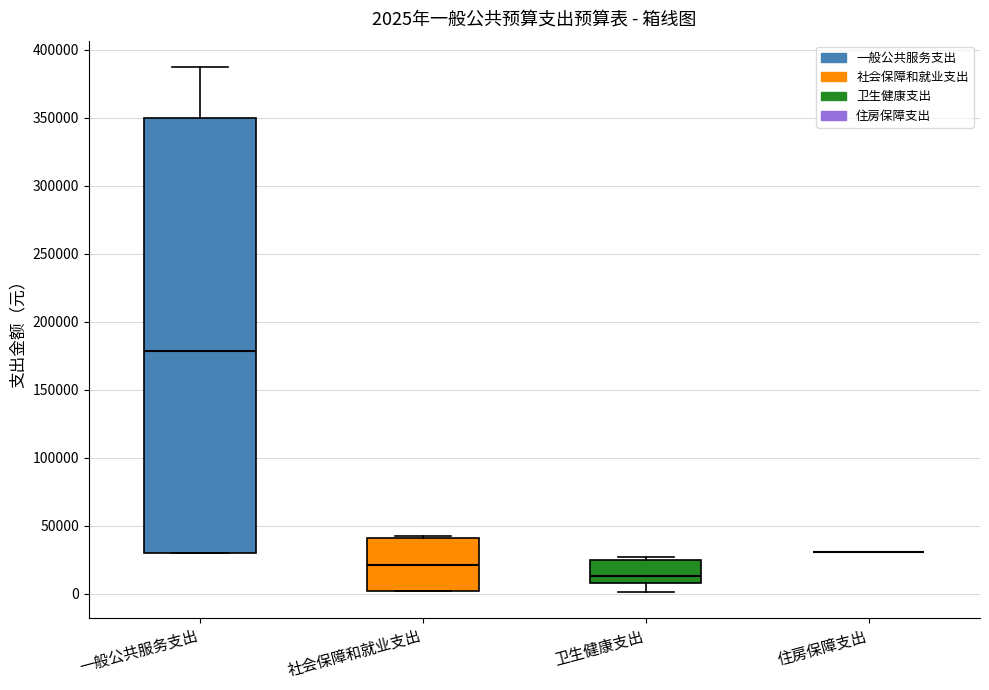

Comparing the boxes themselves (not the whiskers), which one is the tallest?

一般公共服务支出